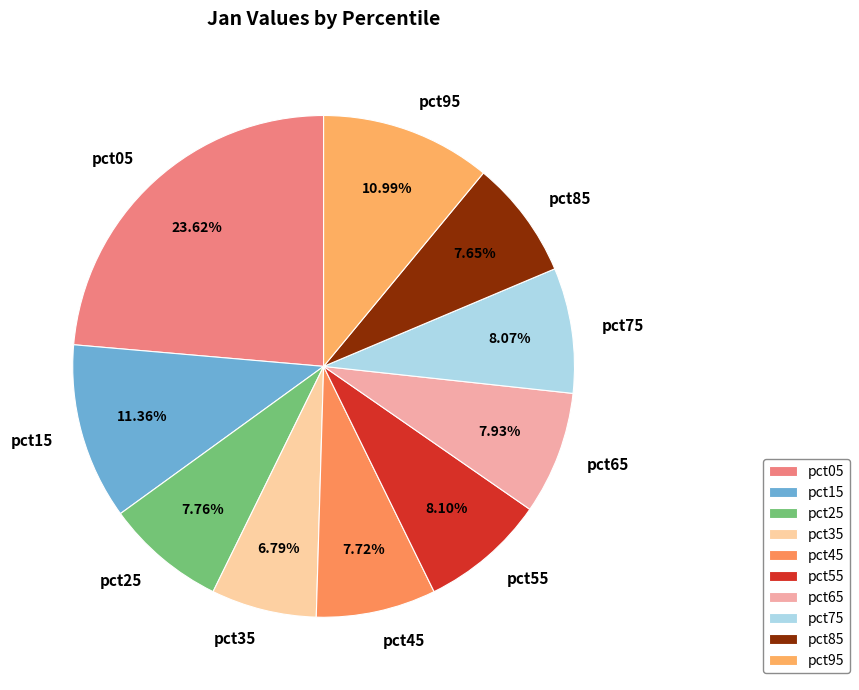

How much of the chart is everything except pct65?

92.1%